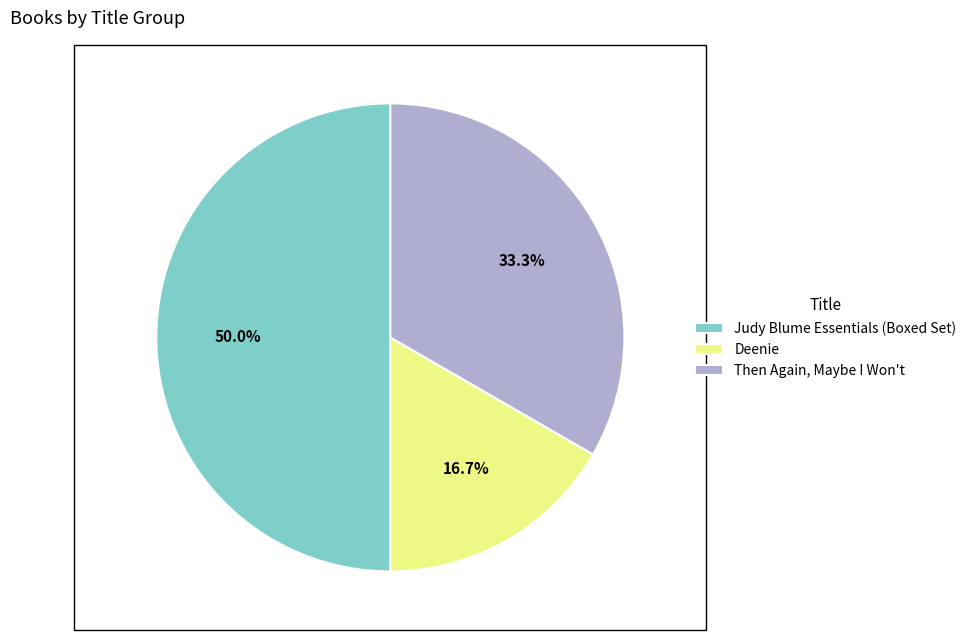

Rank the categories by value from lowest to highest.

Deenie, Then Again, Maybe I Won't, Judy Blume Essentials (Boxed Set)